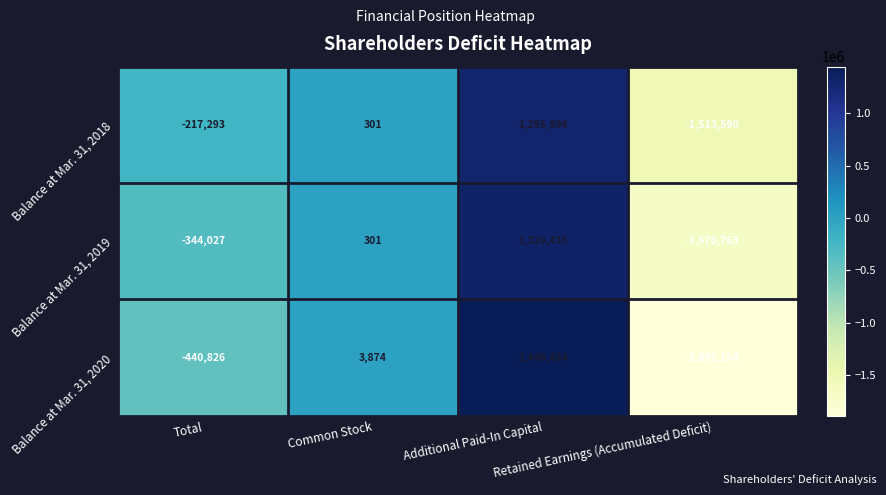

Which series has the widest spread of values?

Balance at Mar. 31, 2020